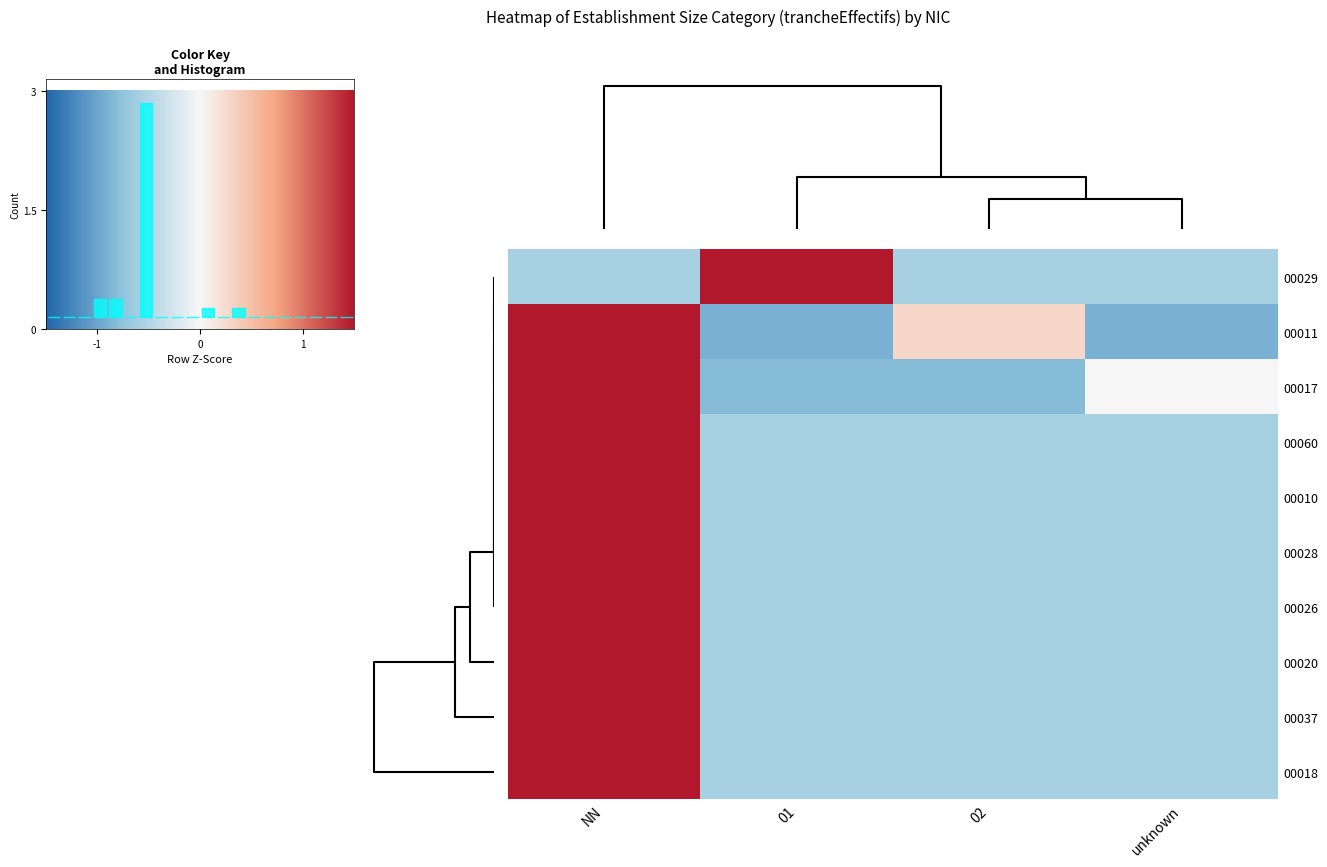

Is it true that 00017 equals -1.4 at 02?

False